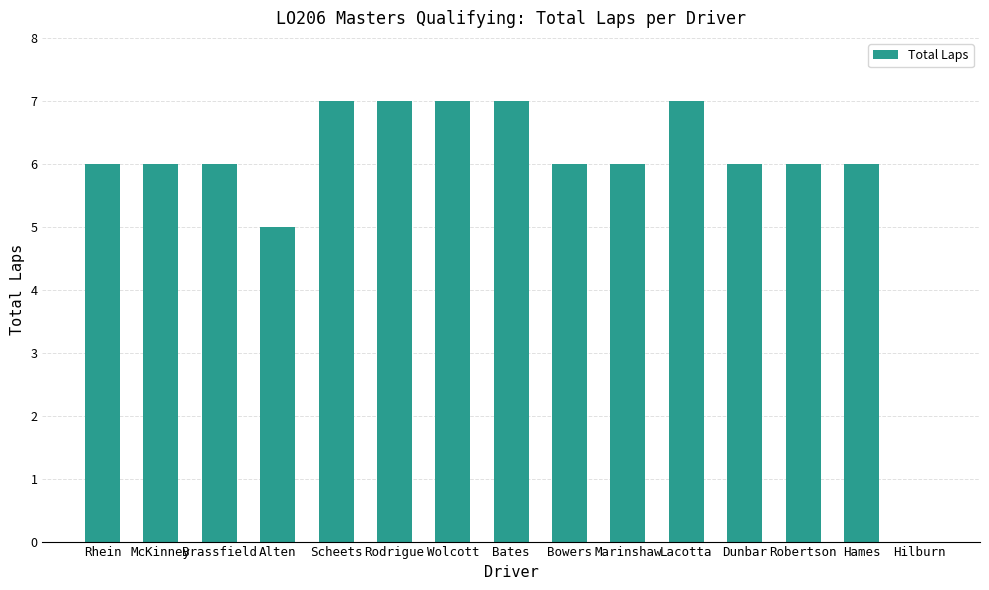

What is the maximum value shown in the chart?

7